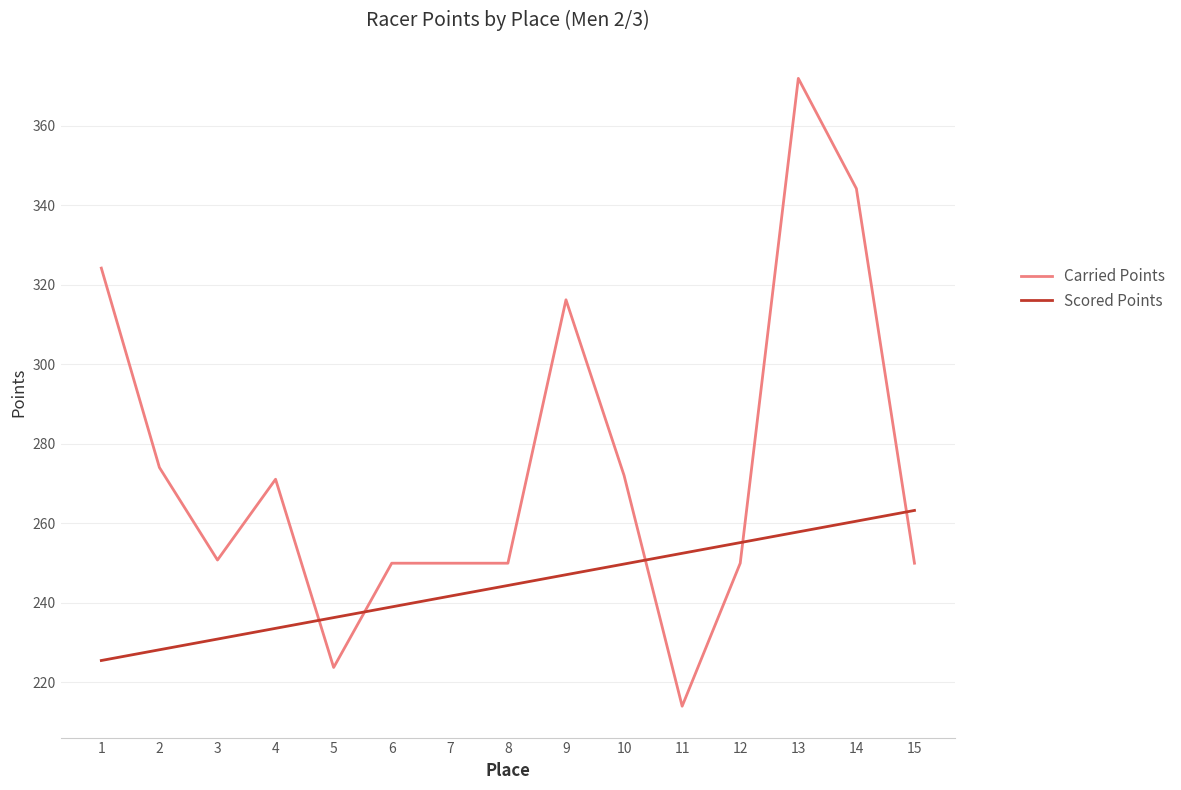

Which series has the widest spread of values?

Carried Points